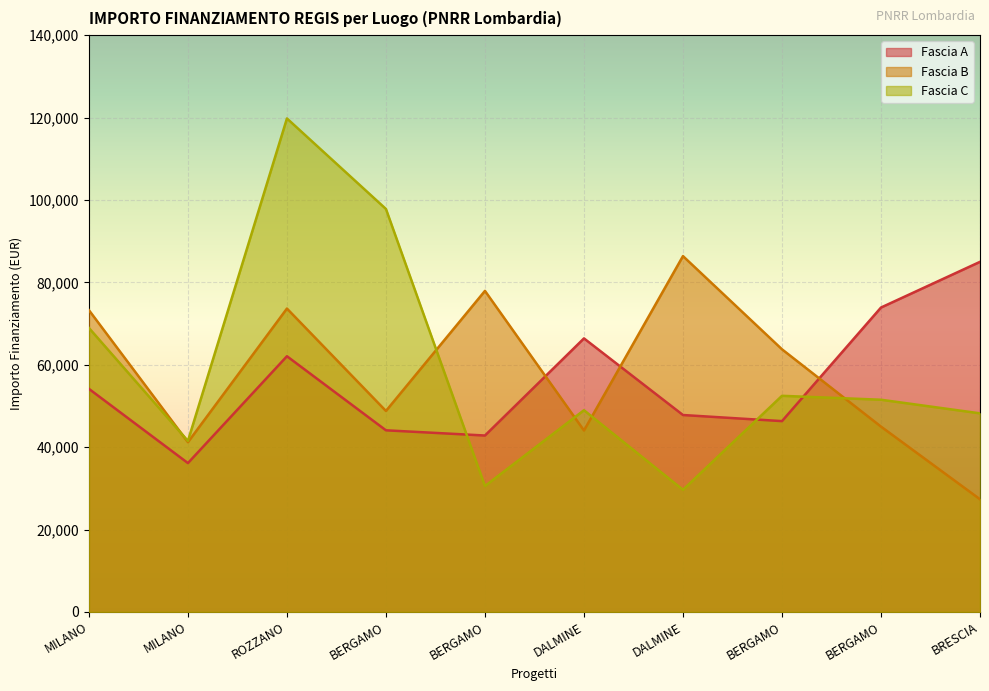

Reading left to right, extract all data points from this chart.

Fascia A: MILANO=54144.9	MILANO=36123.8	ROZZANO=62062.4	BERGAMO=44080.6	BERGAMO=42816.5	DALMINE=66393.6	DALMINE=47794.5	BERGAMO=46312.5	BERGAMO=73886.6	BRESCIA=84977.9
Fascia B: MILANO=73250.1	MILANO=41196.6	ROZZANO=73636.1	BERGAMO=48776.3	BERGAMO=77926.5	DALMINE=44036.1	DALMINE=86371.0	BERGAMO=63747.5	BERGAMO=44978.7	BRESCIA=27342.9
Fascia C: MILANO=68925.6	MILANO=41496.0	ROZZANO=119783.4	BERGAMO=97812.0	BERGAMO=30558.8	DALMINE=48957.9	DALMINE=29640.7	BERGAMO=52455.4	BERGAMO=51504.7	BRESCIA=48200.6